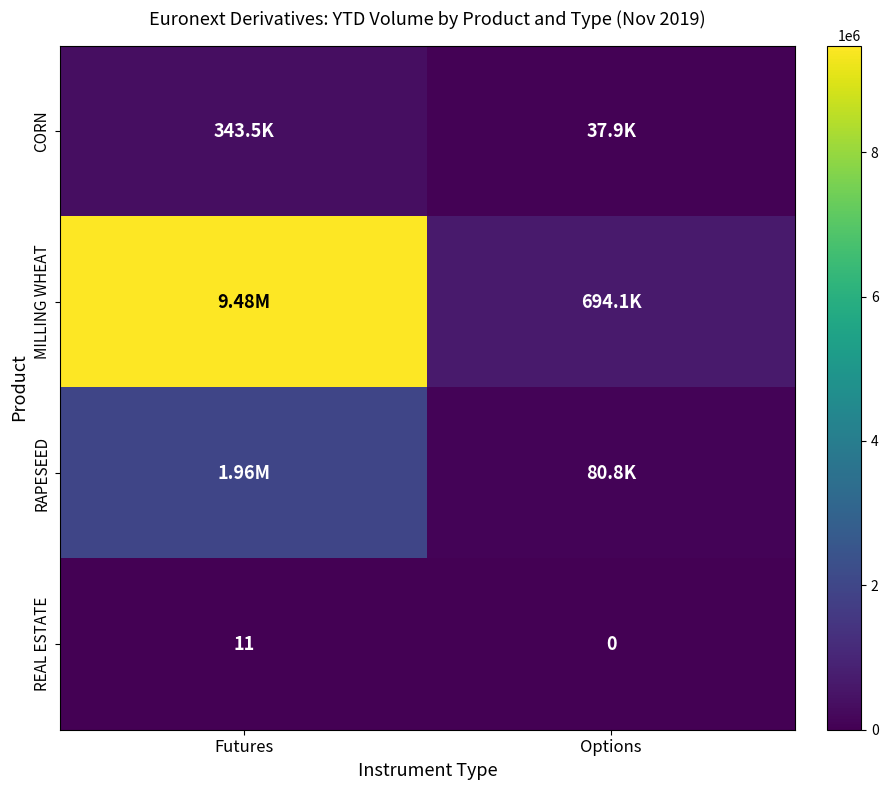

List the labels in order of REAL ESTATE value, smallest first.

Options, Futures